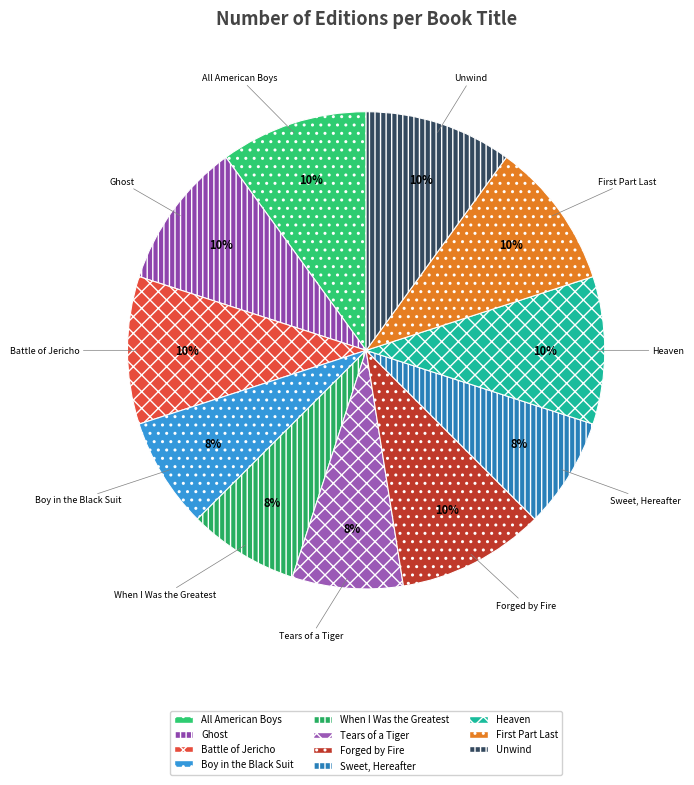

To the nearest percent, what is the combined percentage of Unwind and Ghost?

20%